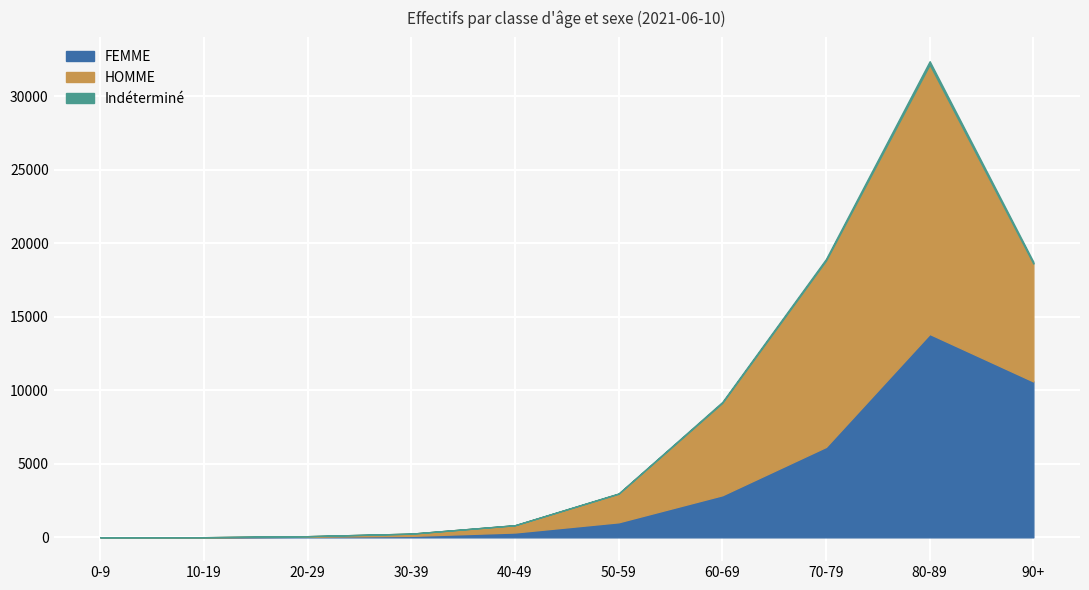

What is the spread (max minus min) of values at 90+?

10479